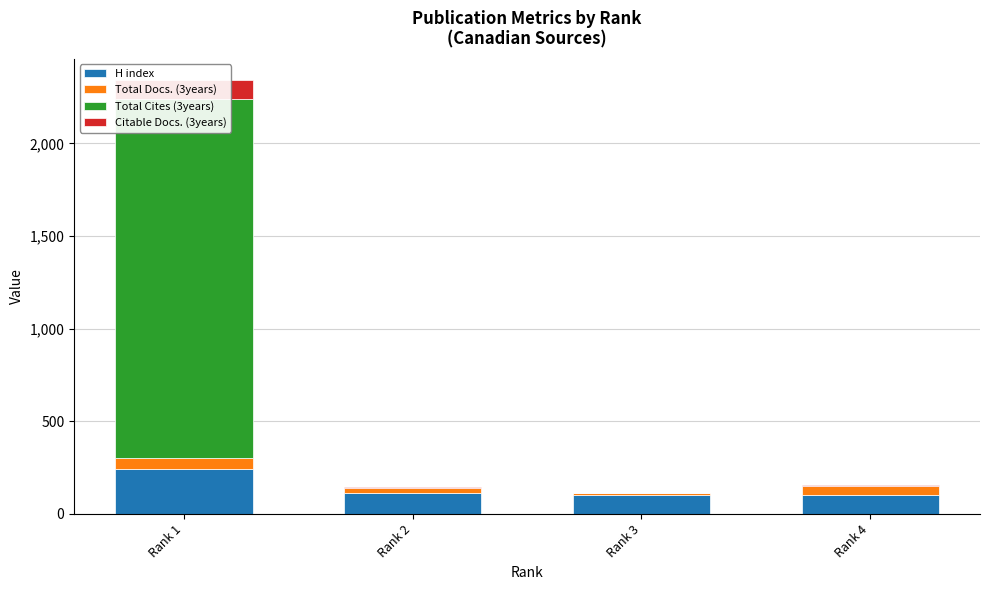

Are the bars horizontal?

No